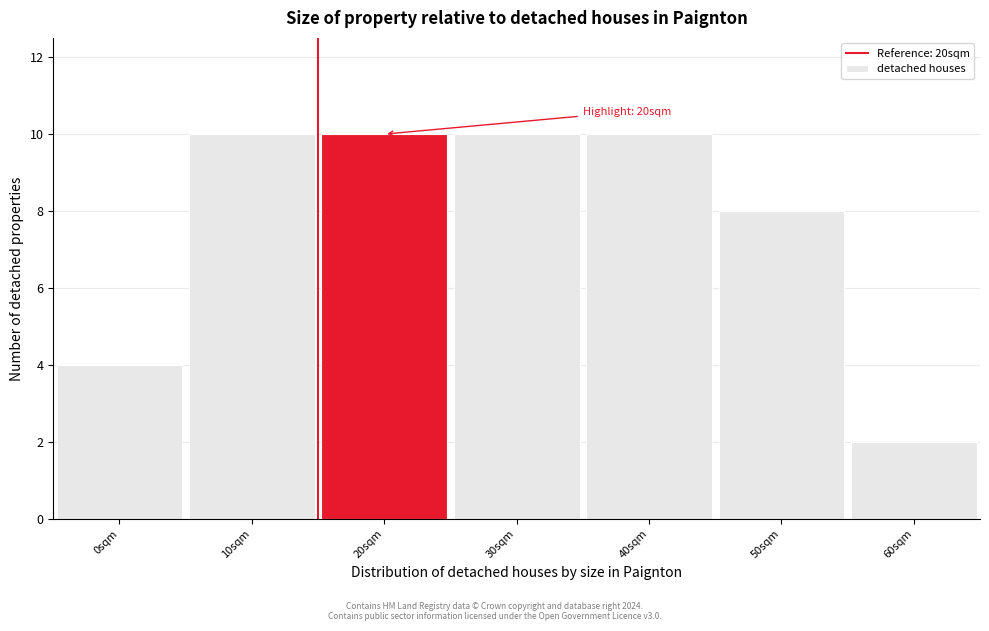

Reading left to right, transcribe all the data shown in this chart.

4	10	10	10	10	8	2